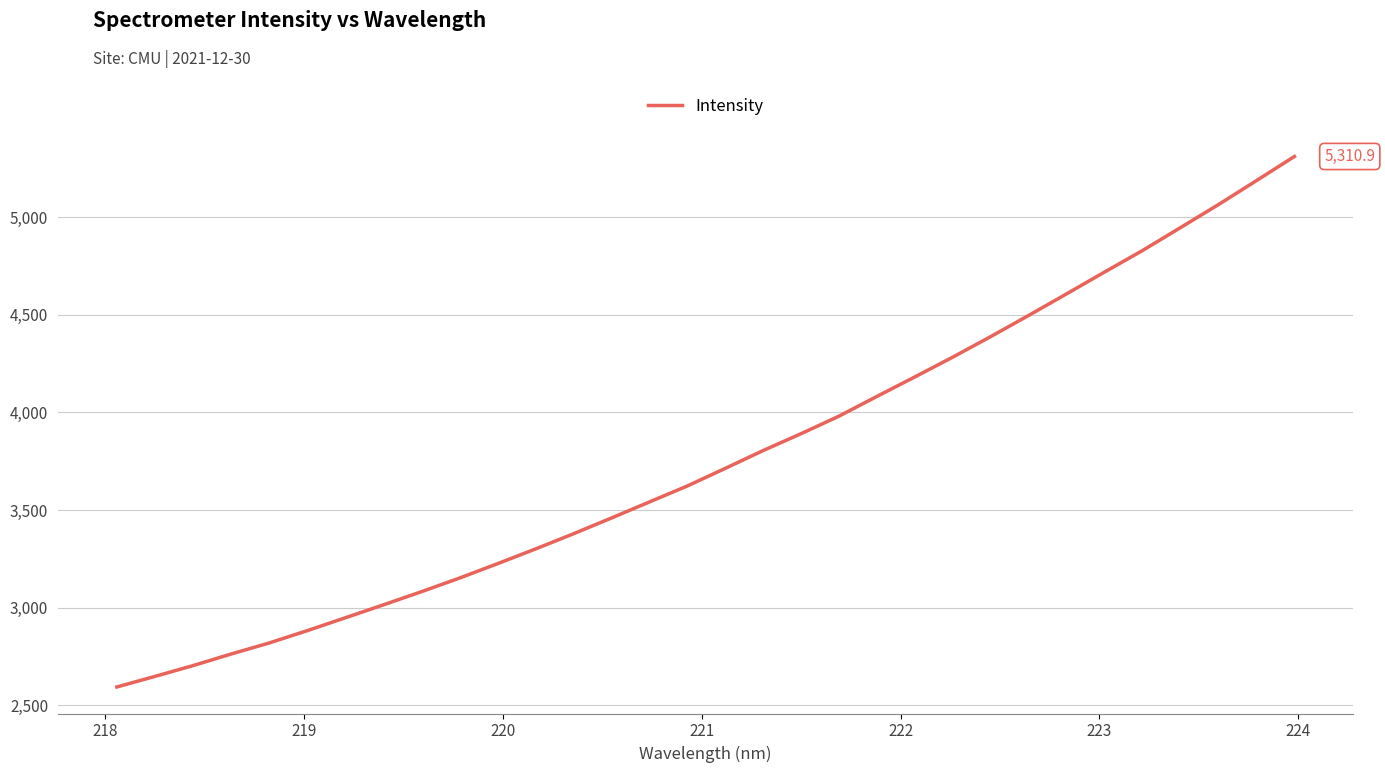

How many values exceed 3712?

16